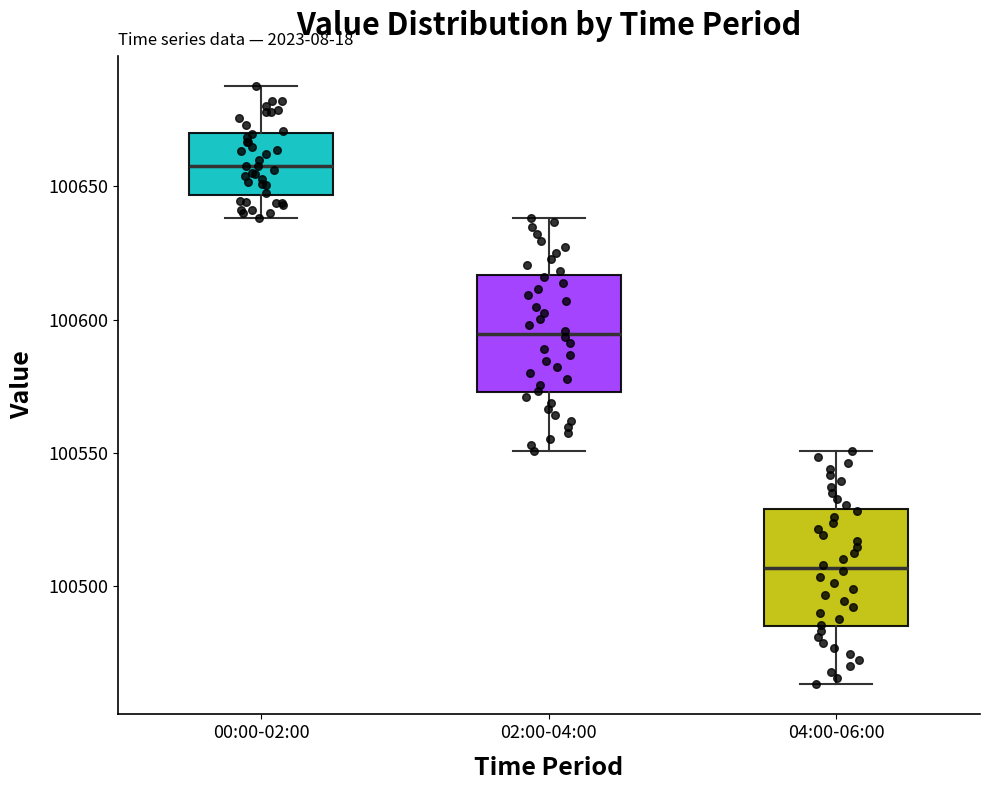

Where does the median line of the box for 00:00-02:00 sit on the y-axis? The values are not printed on the chart, so give them approximately, as read against the axis.

100660